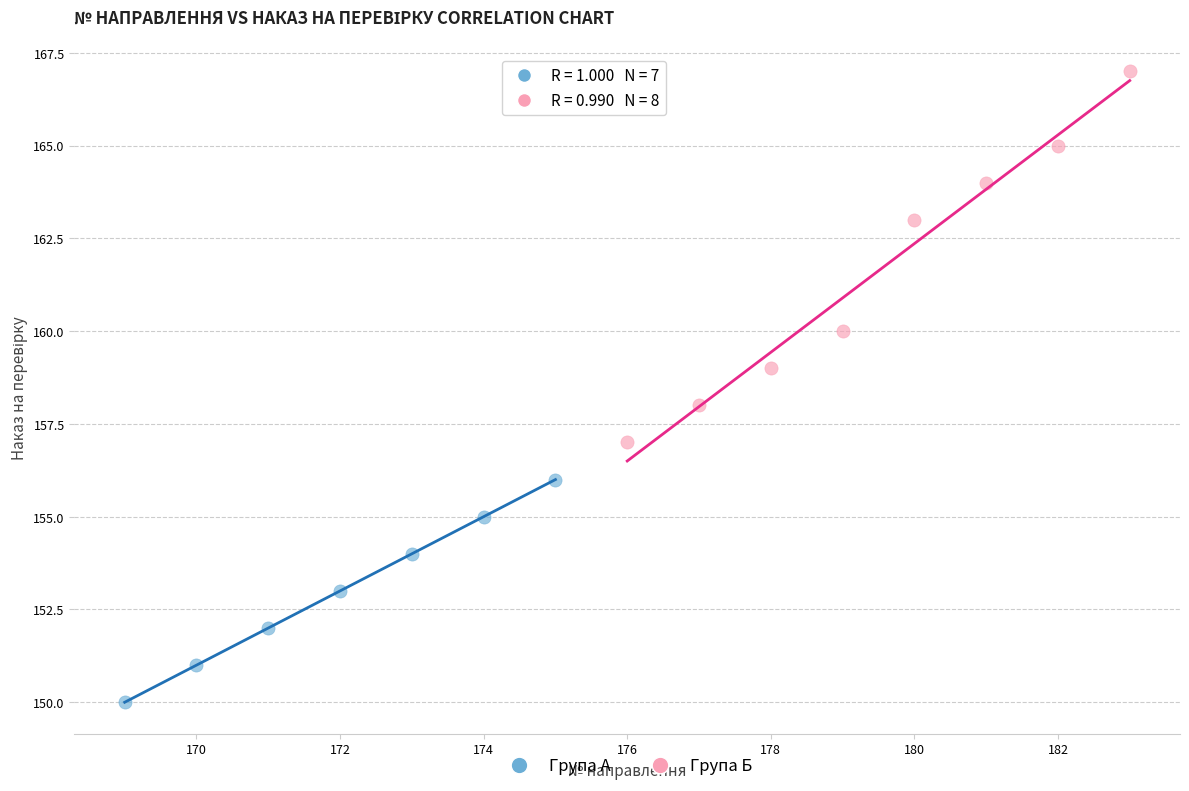

Which series reaches the minimum Y coordinate?

Група А